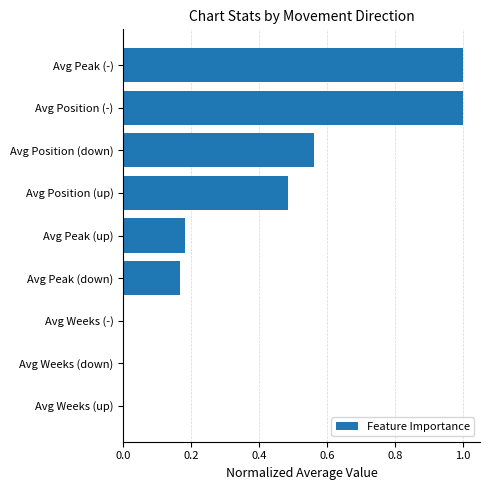

What is the sum of the values at Avg Position (-) and Avg Position (up)?

1.5